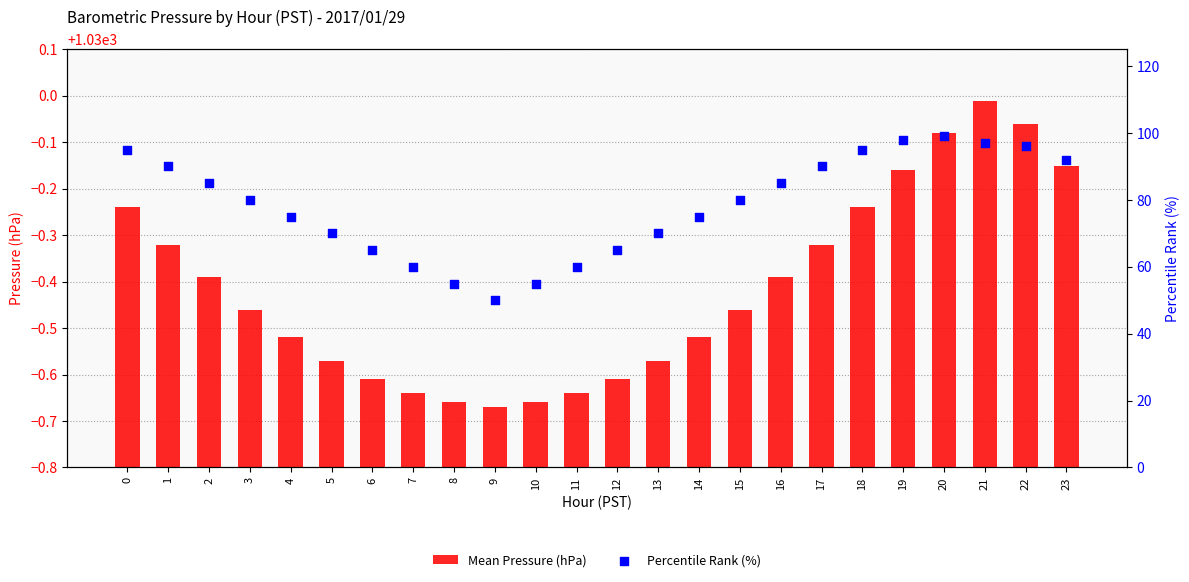

Is the value of Percentile Rank (%) at 3 greater than the value of Mean Pressure (hPa) at 16?

No